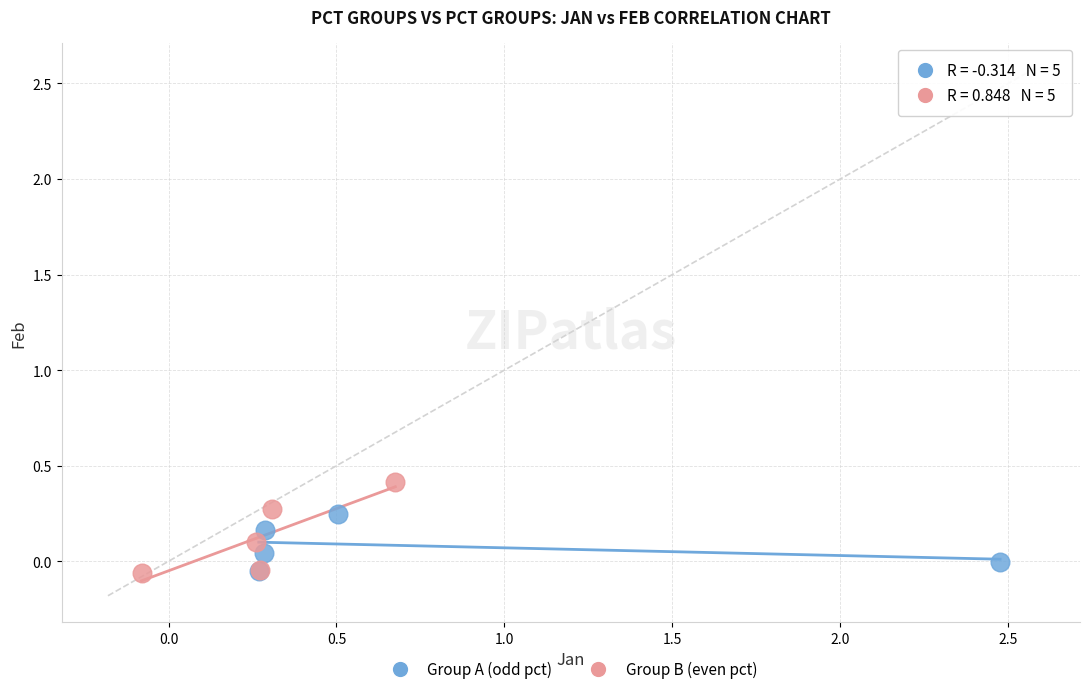

What are all the series names shown in the legend?

Group A (odd pct), Group B (even pct)